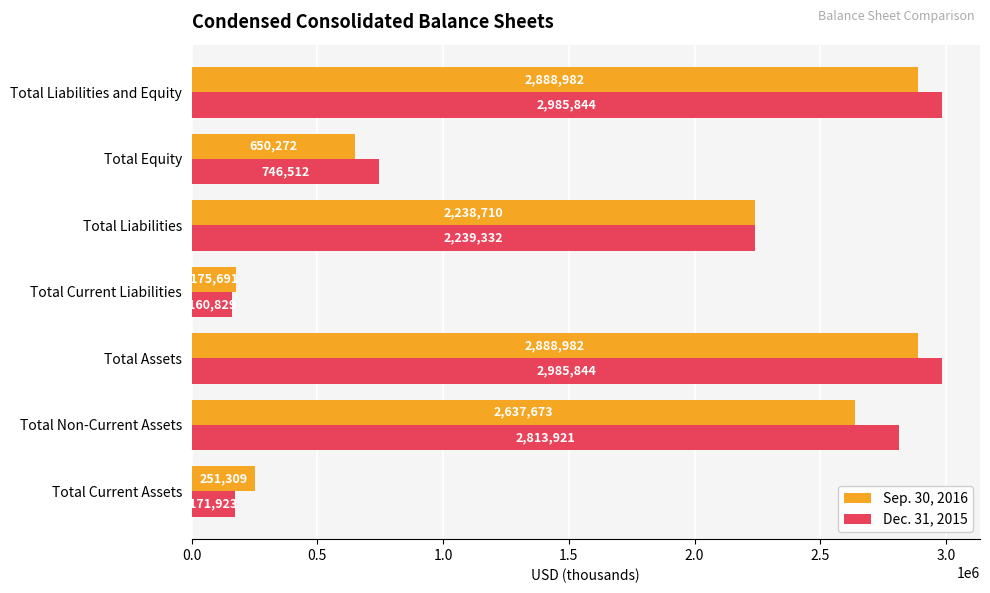

What is the minimum value for Sep. 30, 2016?

175691